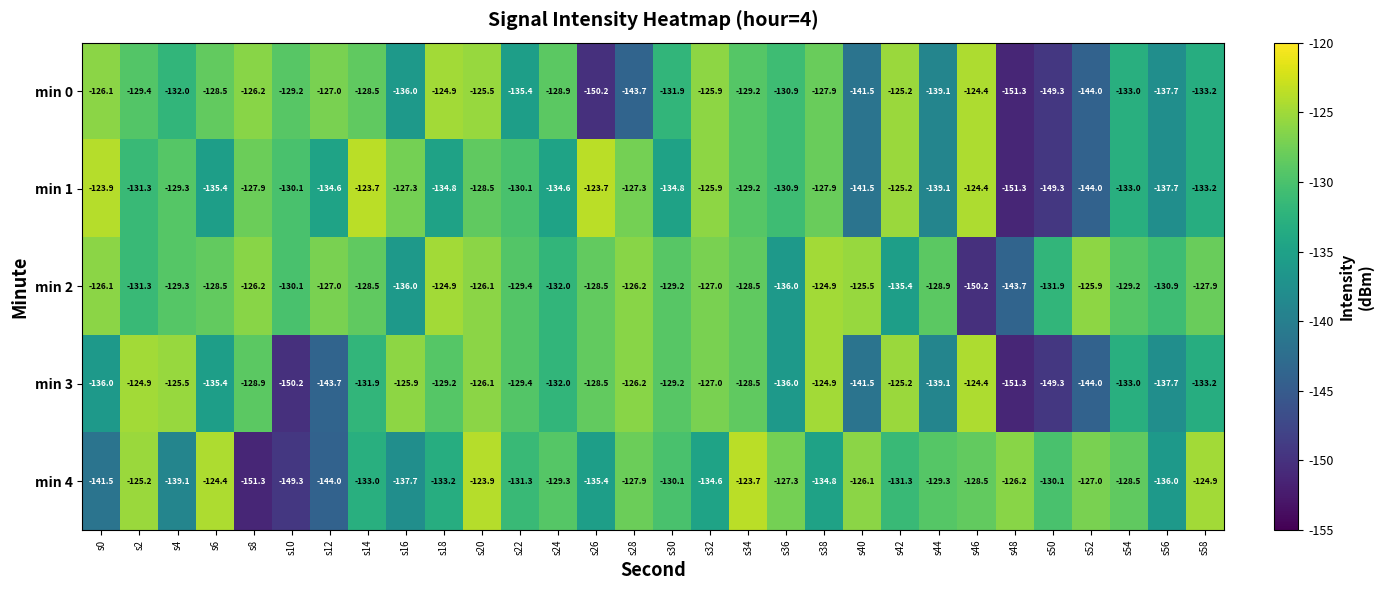

What is the spread (max minus min) of values at s32?

8.7